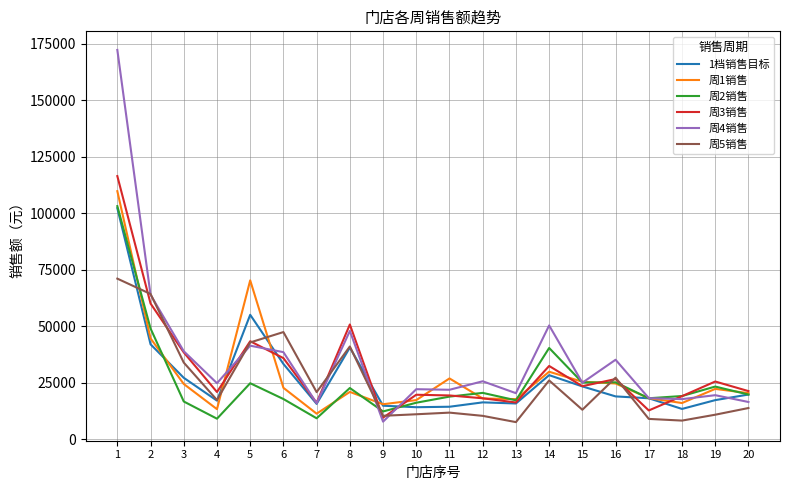

Where is the first local maximum for 周3销售?

5